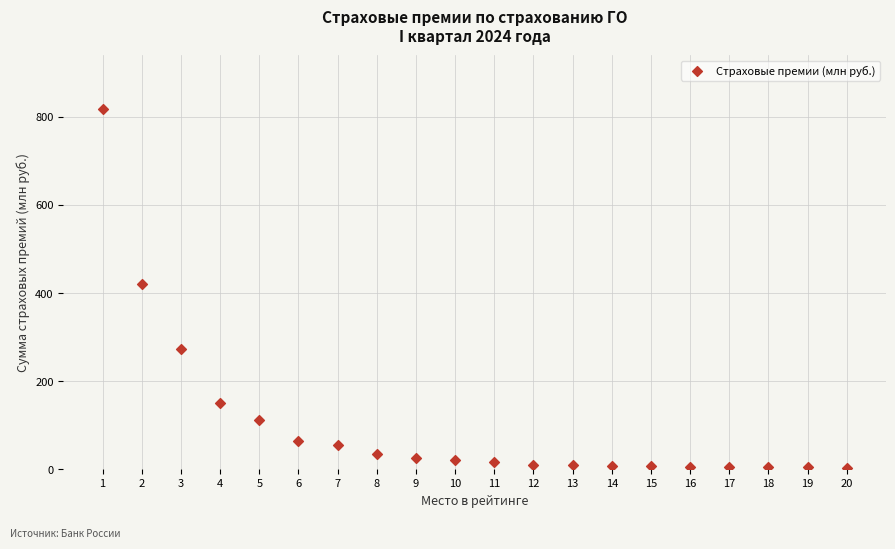

What is the range of Y values (max minus min)?

814.3